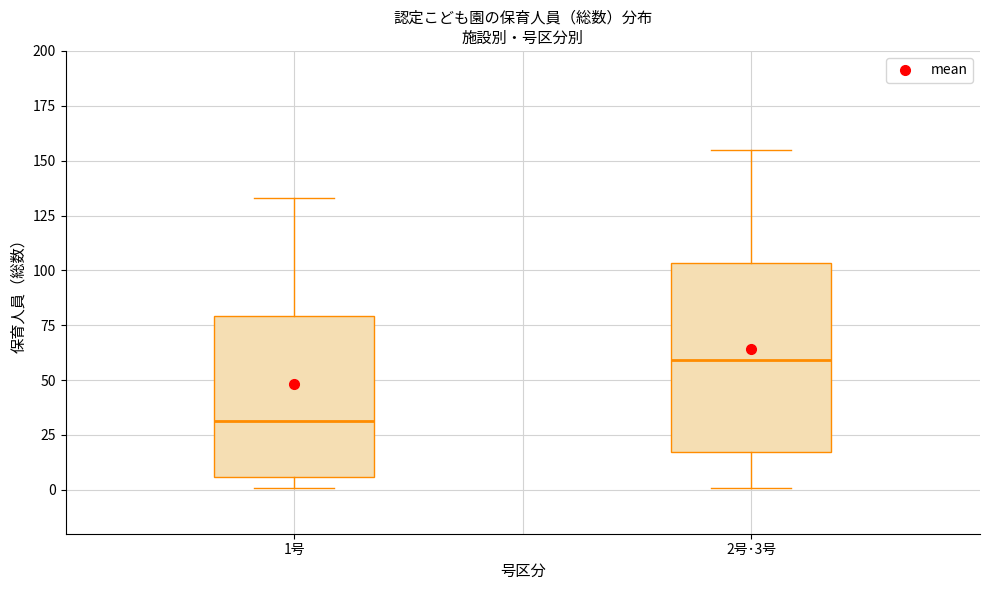

Reading left to right, read every box against the y-axis: the position of its median line, the range the box covers, and the ends of its whiskers. The values are not printed on the chart, so give them approximately, as read against the axis.

1号: median 30, box 5 to 80, whiskers 0 to 135
2号･3号: median 60, box 15 to 105, whiskers 0 to 155